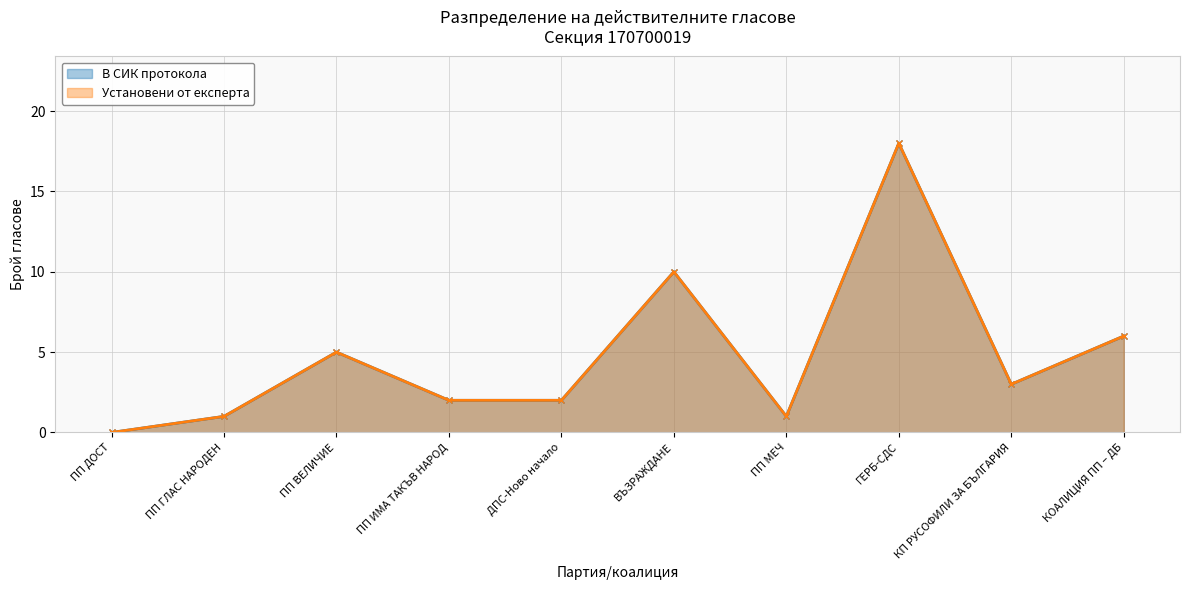

True or false: Установени от експерта and В СИК протокола cross at least once.

False